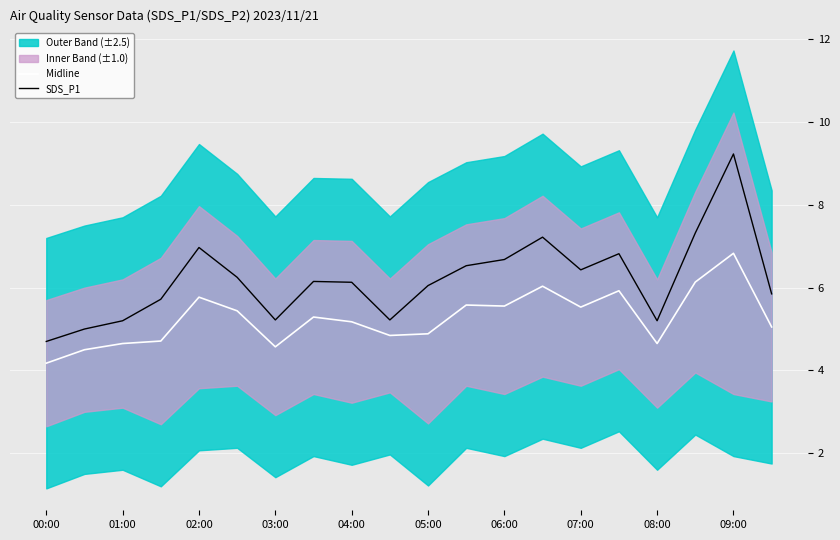

True or false: SDS_P1 and Midline intersect in this chart.

False